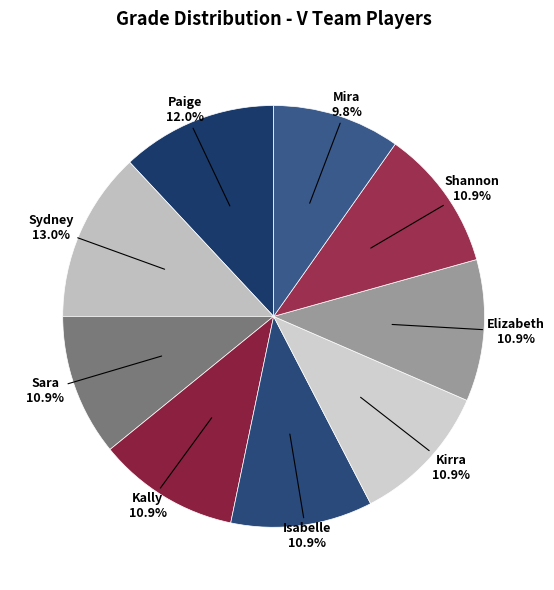

Which slice is the largest?

Sydney Trendell